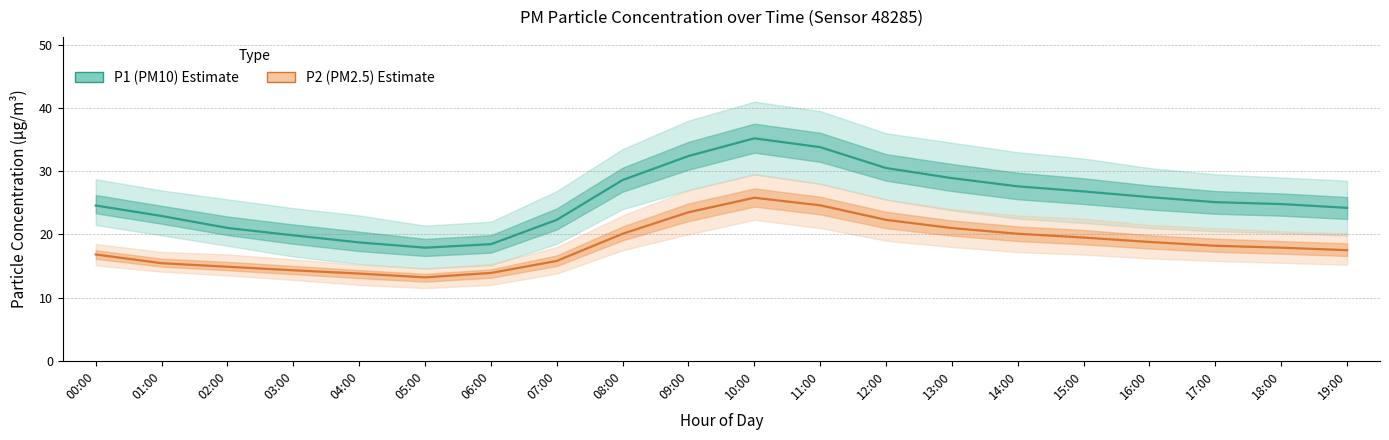

What is the approximate value of P1 (PM10) at 08:00?

28.6